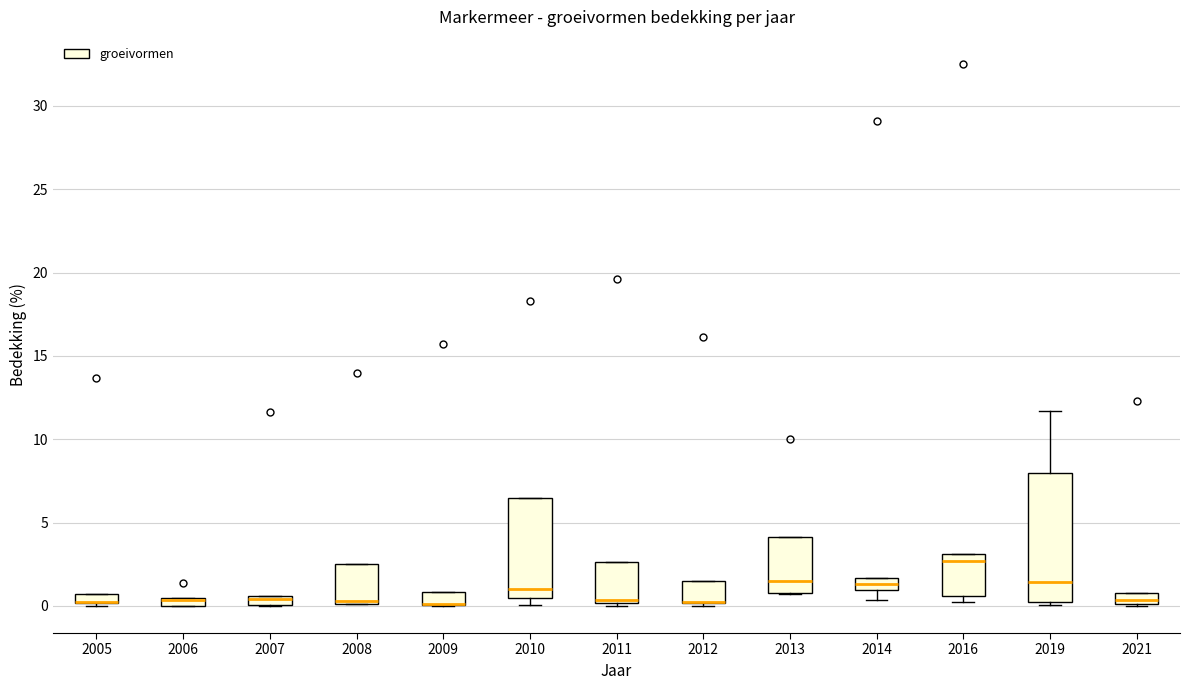

Where does the lower whisker of the box at x = 2014 end on the y-axis? The values are not printed on the chart, so give them approximately, as read against the axis.

0.5